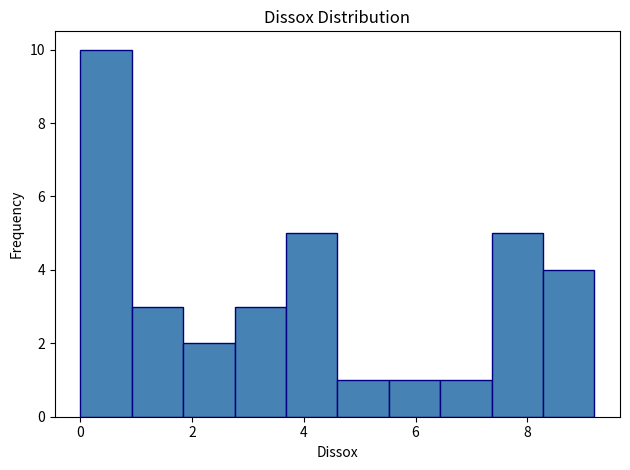

Over which range of the x-axis is the bar tallest?

0.00 to 0.92